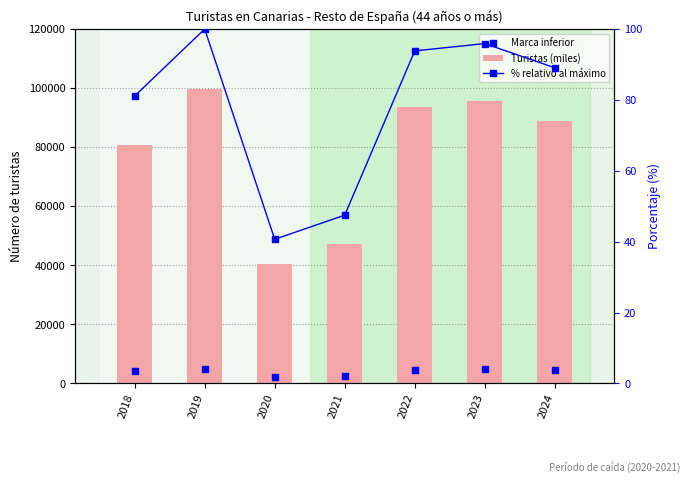

What are all the series names shown in the legend?

Turistas (miles), Marca inferior, % relativo al máximo